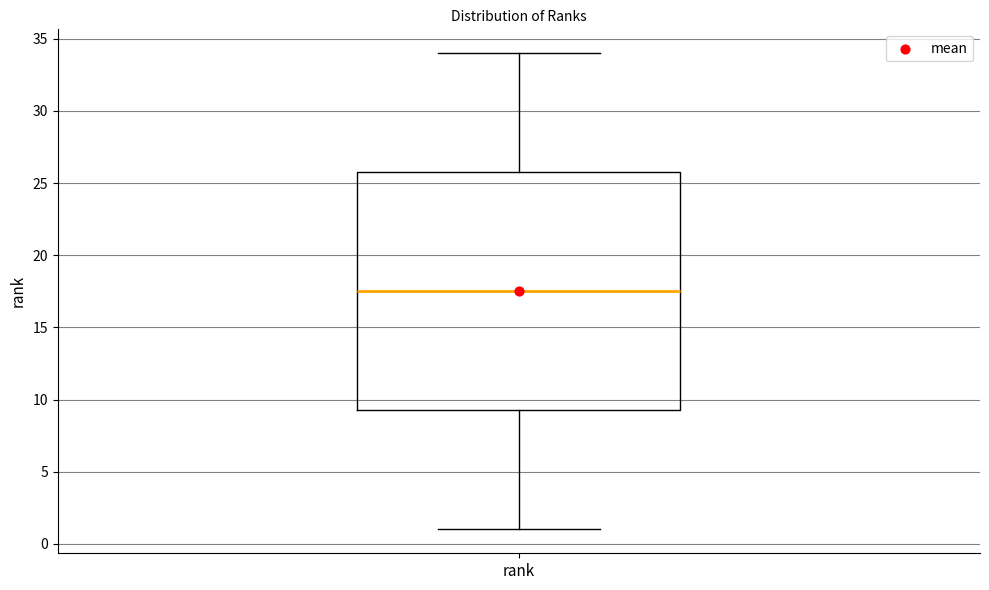

Where does the upper whisker of the box for rank end on the y-axis? The values are not printed on the chart, so give them approximately, as read against the axis.

34.0